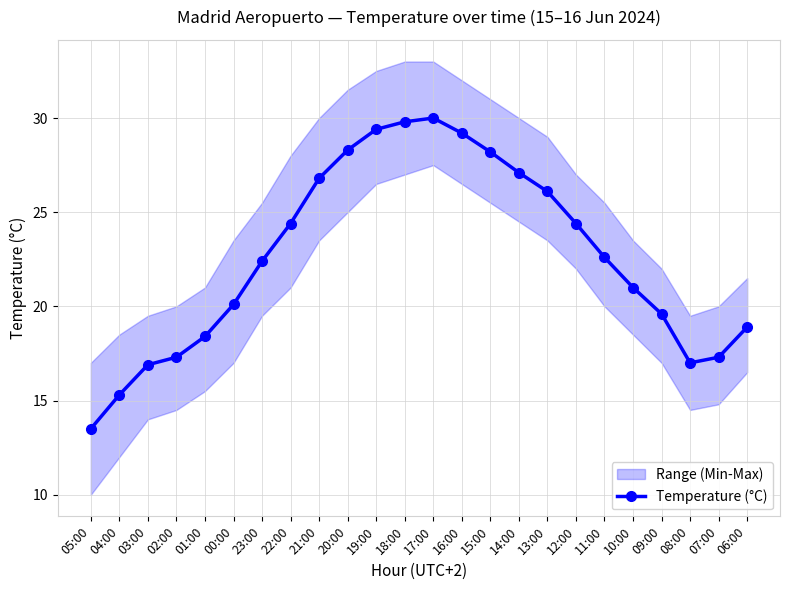

How many interior local peaks (higher than both neighbors) does the data have?

1